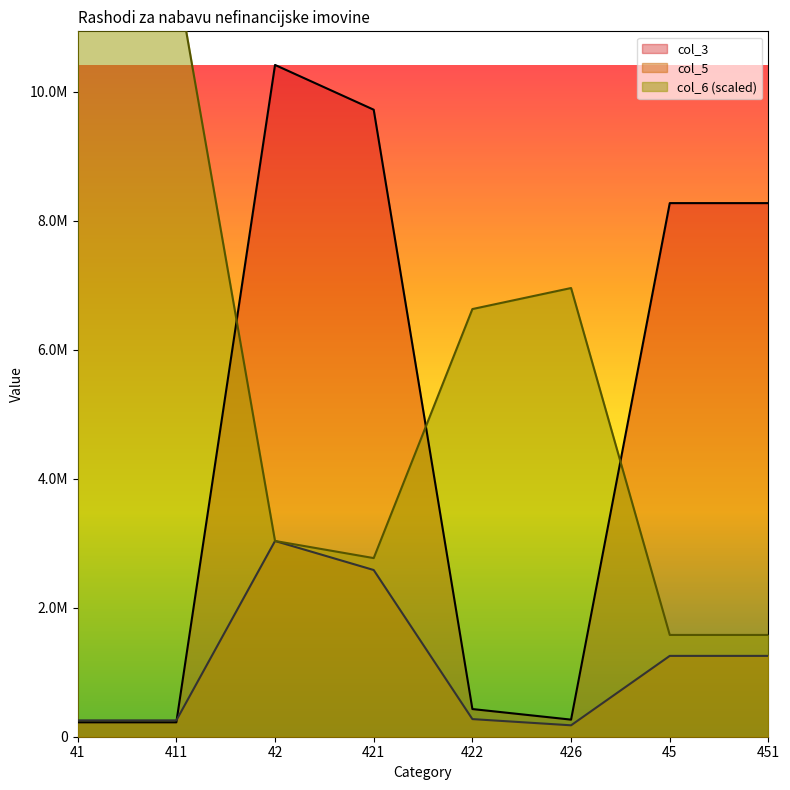

What are all the series names shown in the legend?

col_3, col_5, col_6